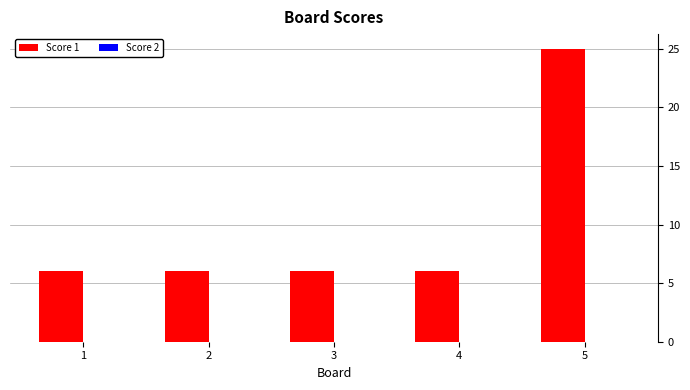

Reading left to right, transcribe all the data shown in this chart.

6	6	6	6	25